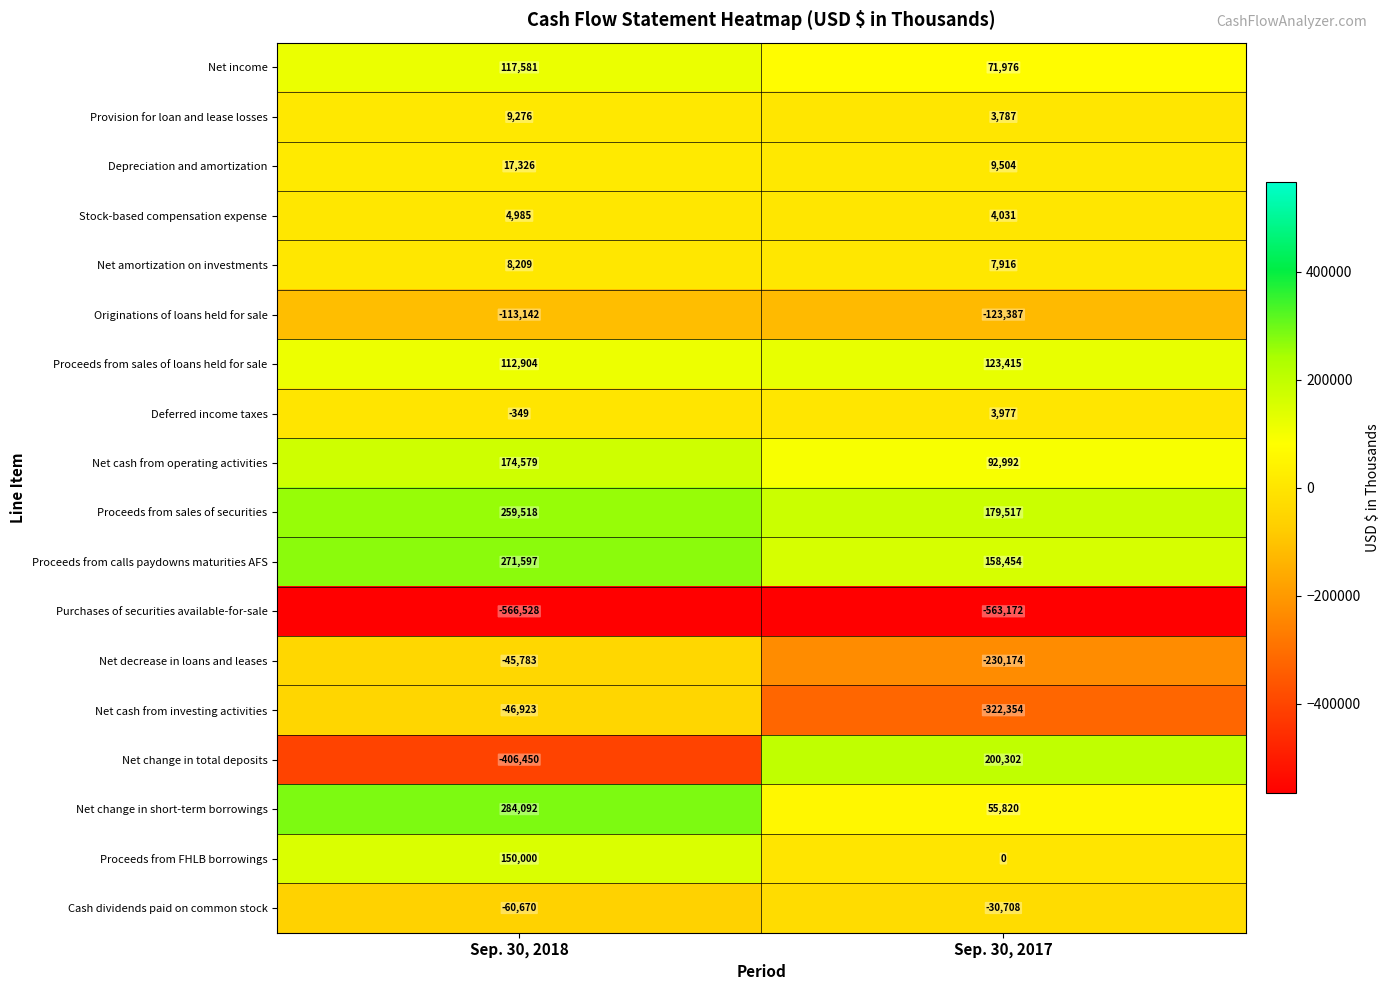

What is the difference between the highest and lowest values at Sep. 30, 2017?

763474